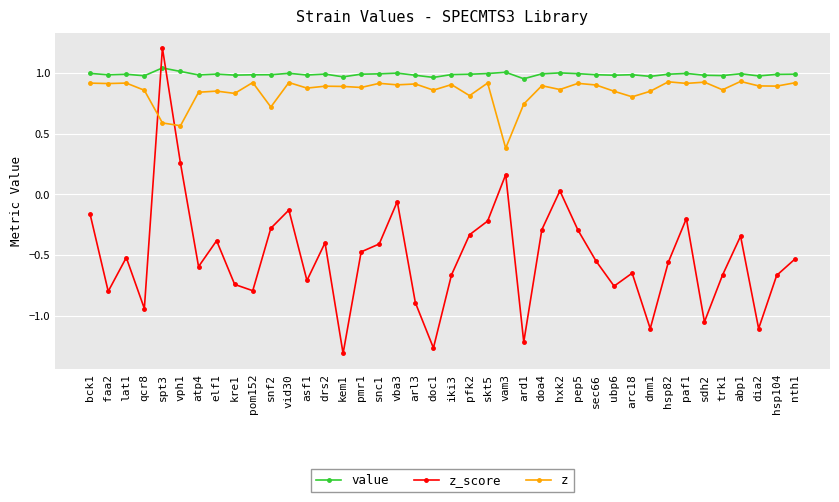

What is the difference between the z_score values at doa4 and vam3?

0.5